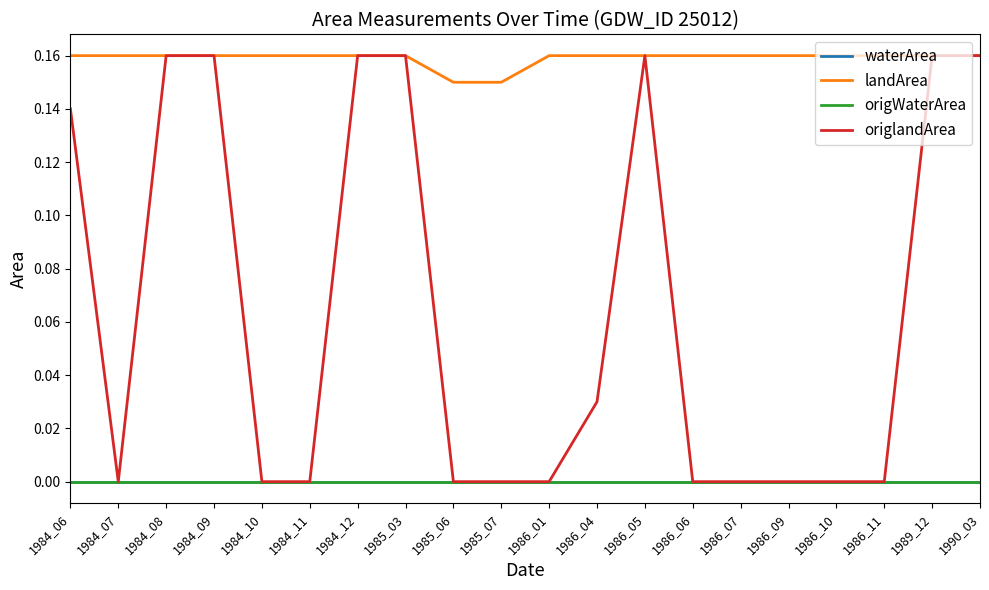

Is this an area chart (filled region under the line)?

No